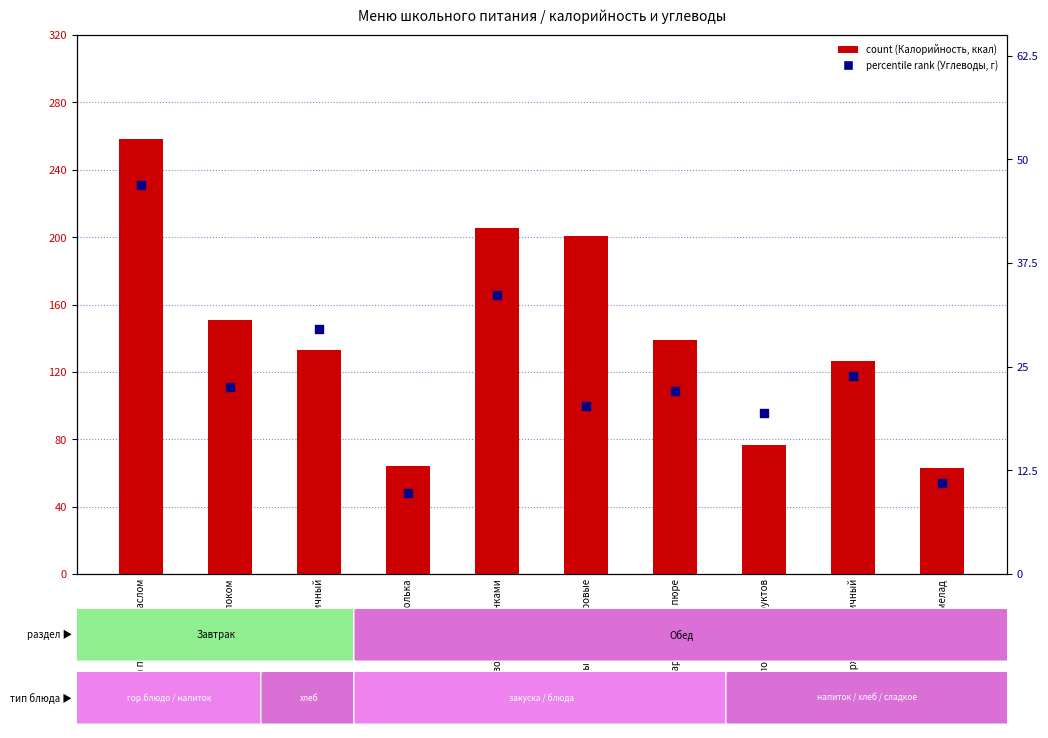

Is the value of percentile rank within the sample at Котлеты рыбные паровые greater than the value of count at Какао с молоком?

No